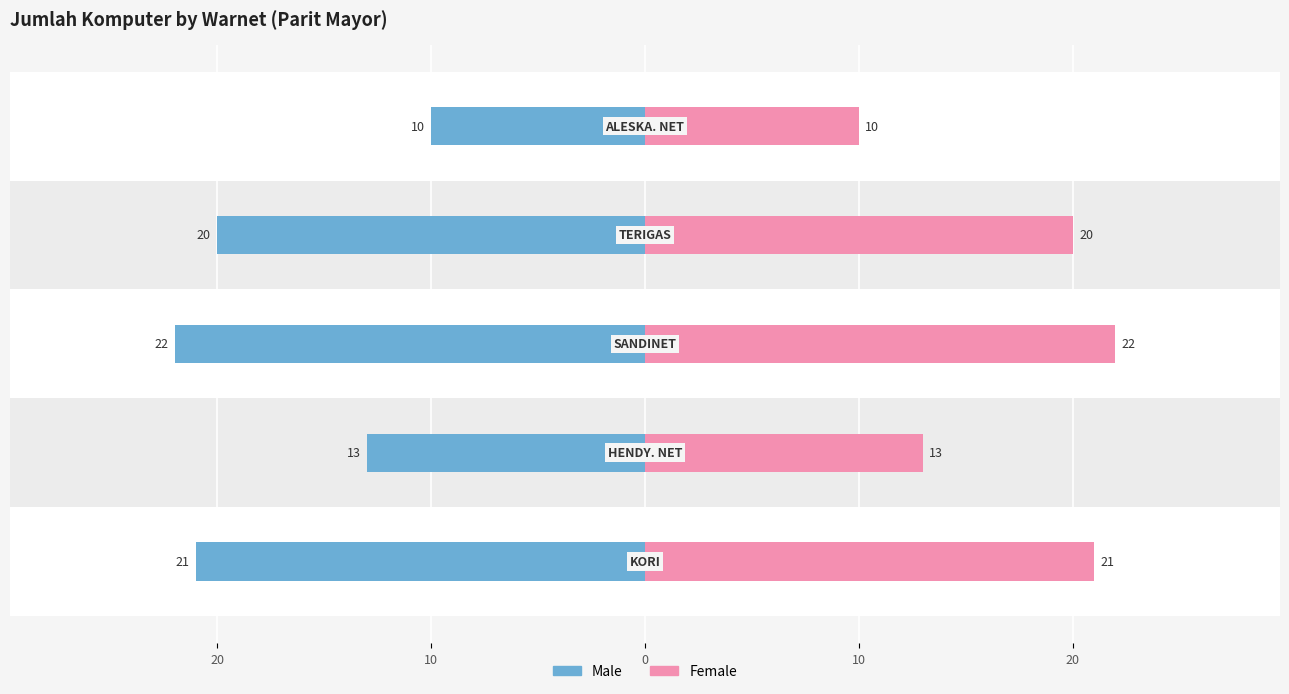

How many bars are there in total?

10